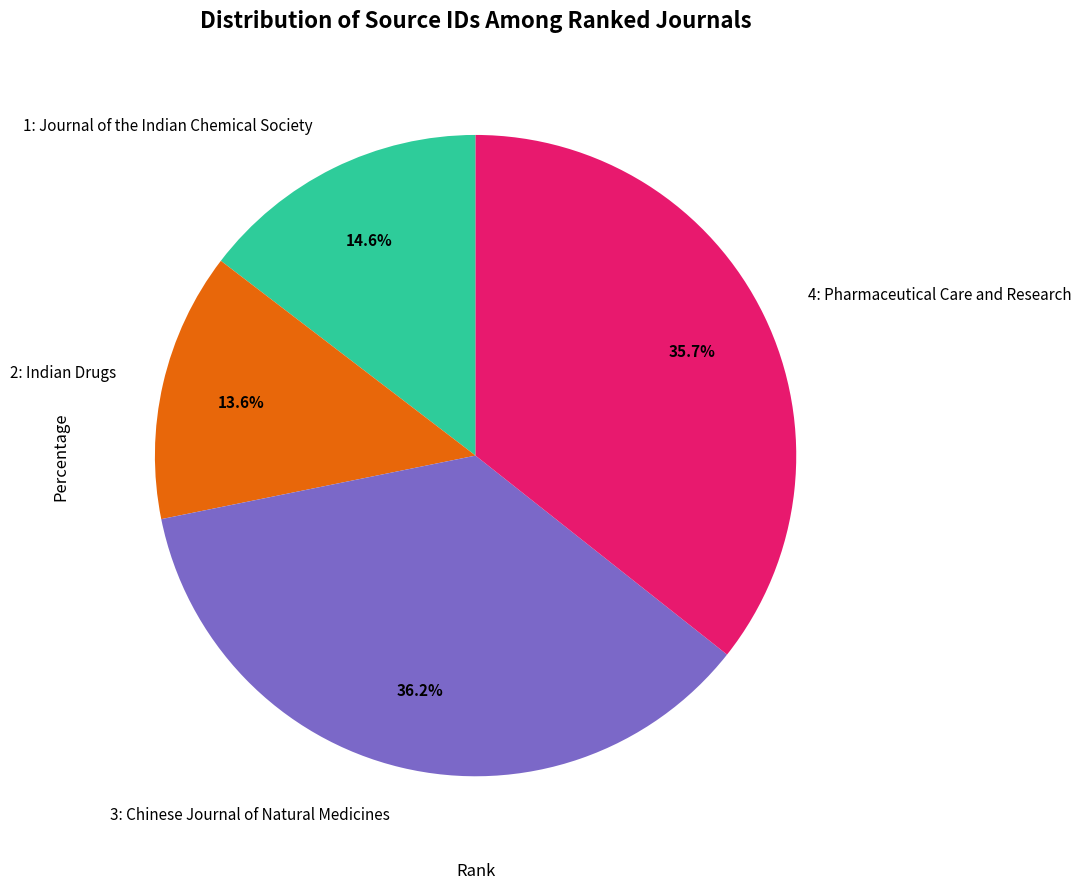

Rank the categories by value from lowest to highest.

2: Indian Drugs, 1: Journal of the Indian Chemical Society, 4: Pharmaceutical Care and Research, 3: Chinese Journal of Natural Medicines